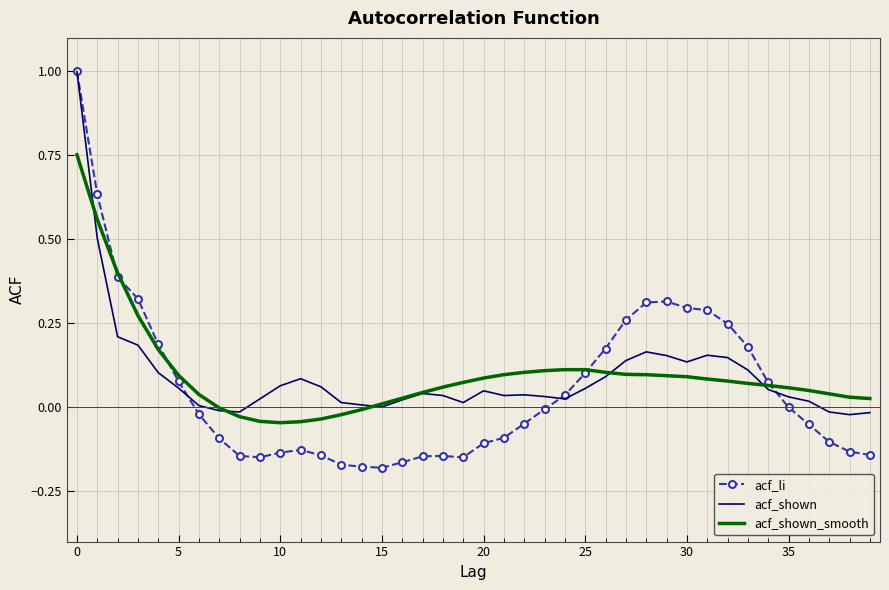

Which series has the widest spread of values?

acf_li